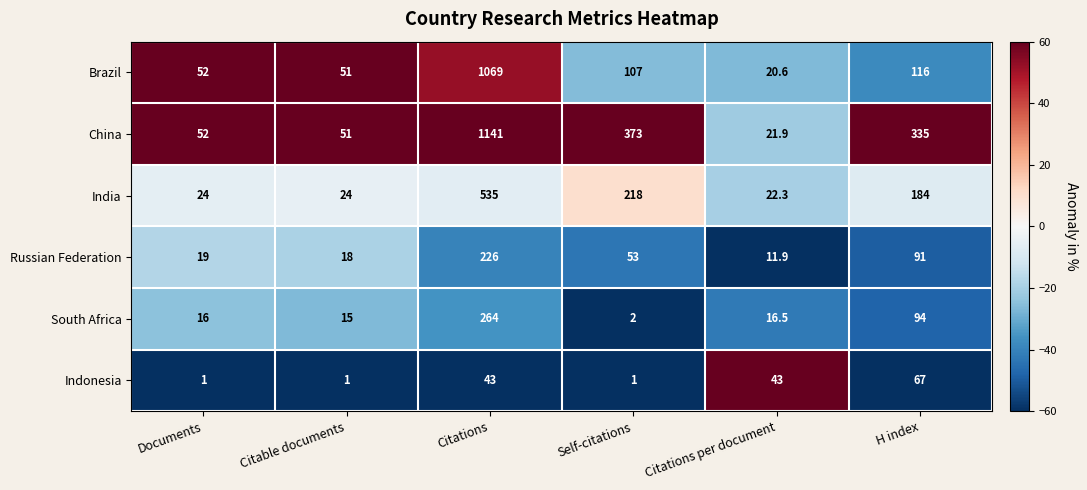

How many distinct data groups are displayed?

6